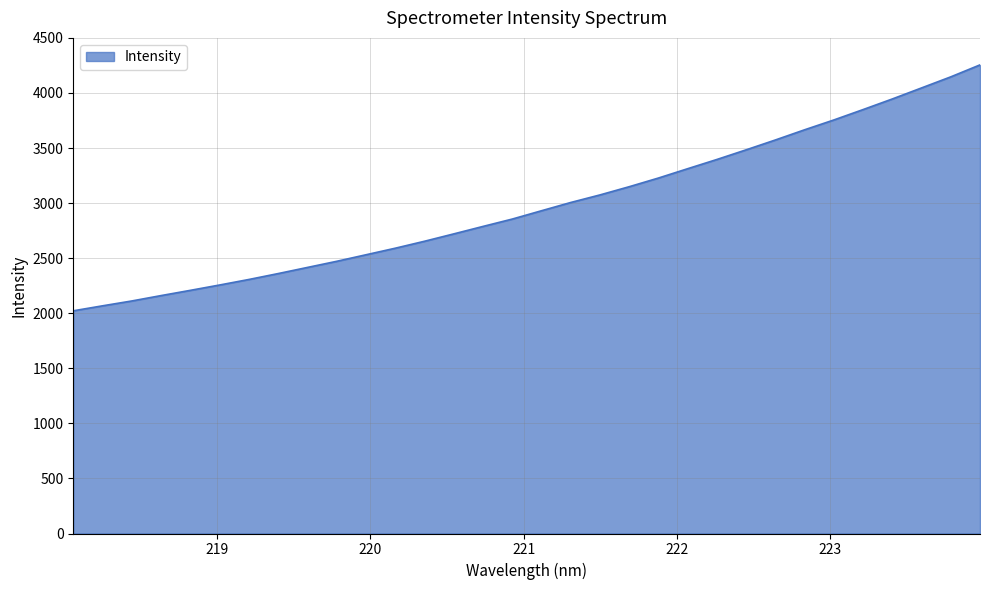

What is the maximum value shown in the chart?

4254.9